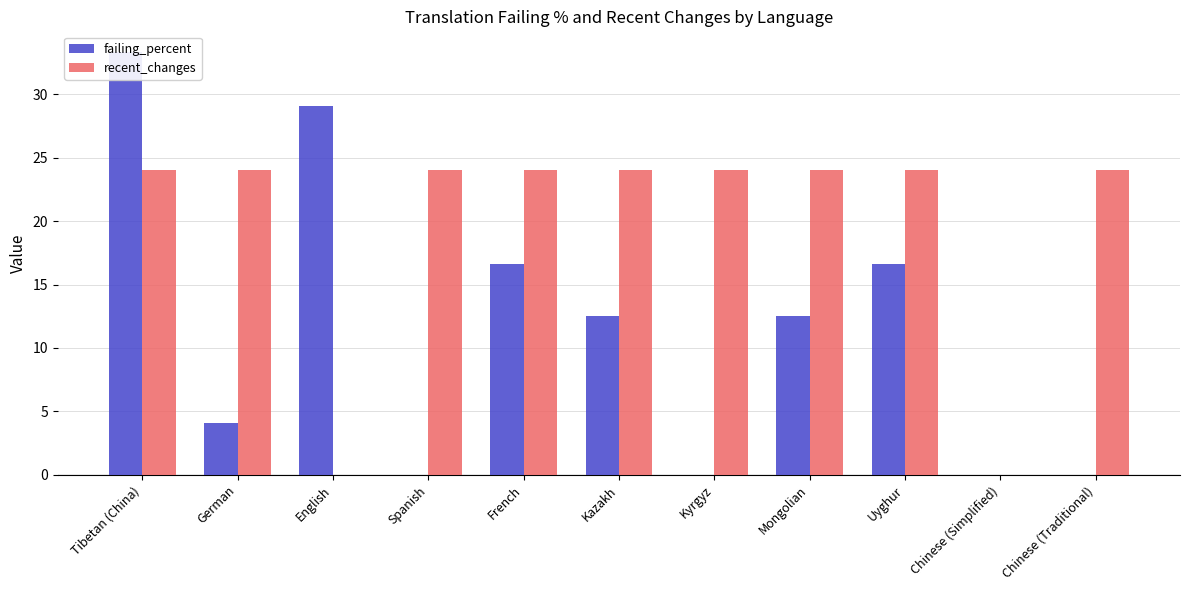

What is the label of the 9th bar from the right?

English